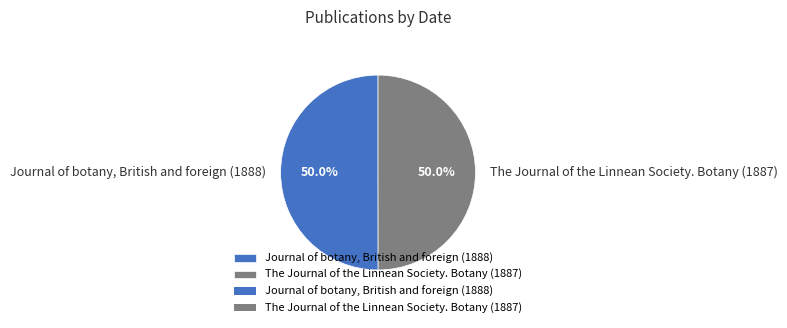

Is the sum of The Journal of the Linnean Society. Botany (1887) and Journal of botany, British and foreign (1888) greater than half?

Yes